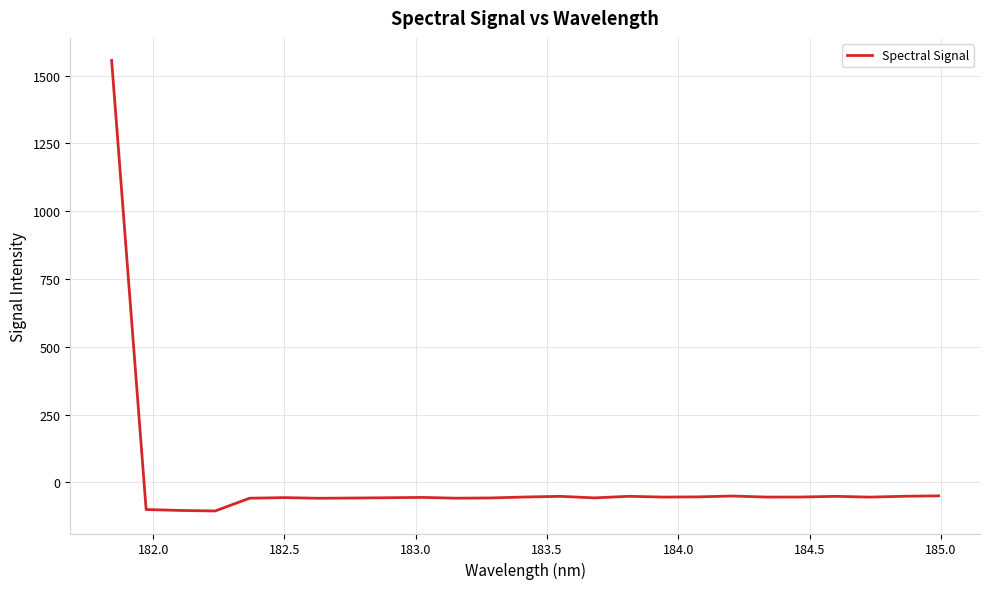

How many values are below -54?

16